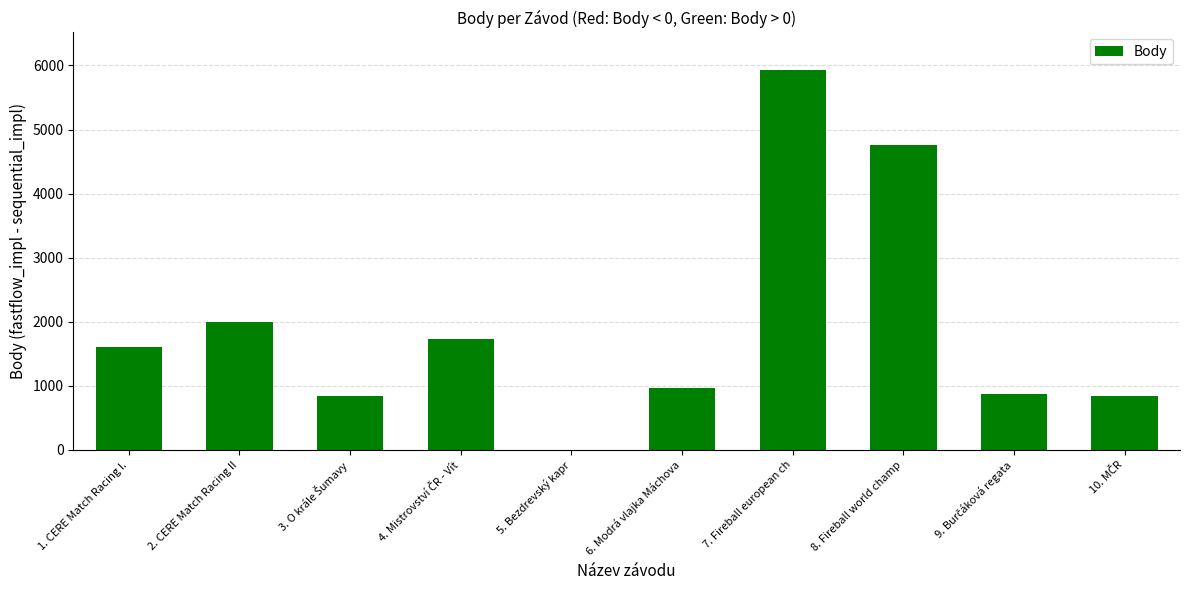

What is the sum of all values?

19540